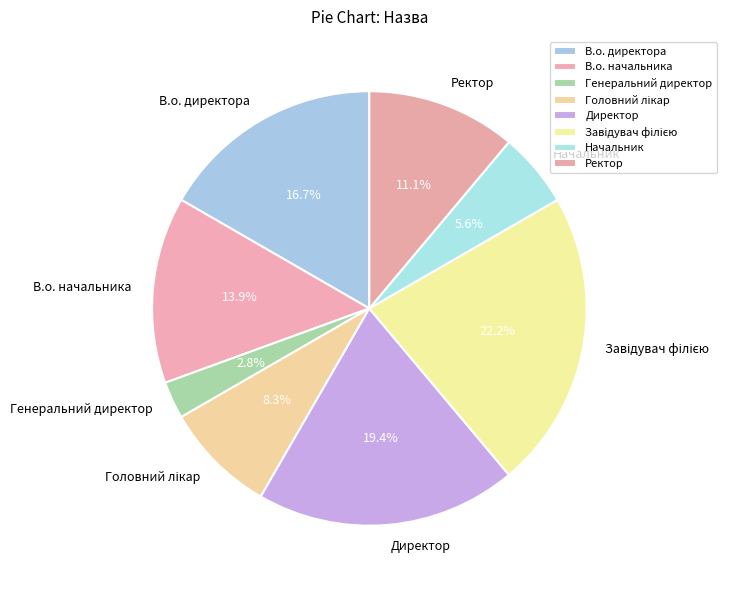

To the nearest percent, what percentage of the pie is Генеральний директор?

3%